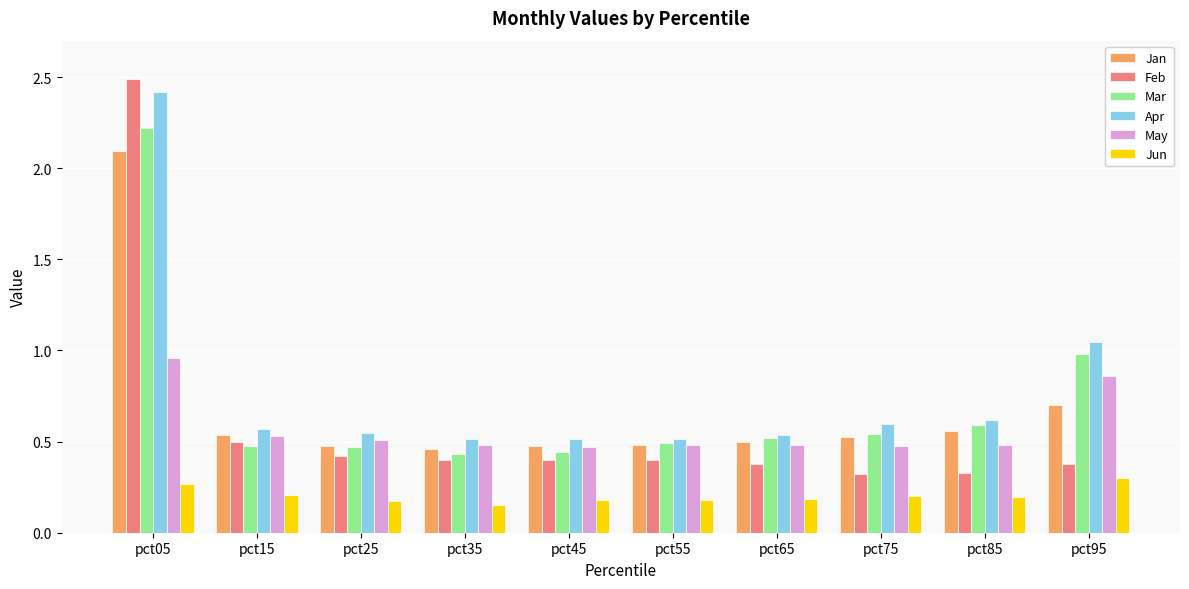

Which label corresponds to the largest value in the chart?

pct05